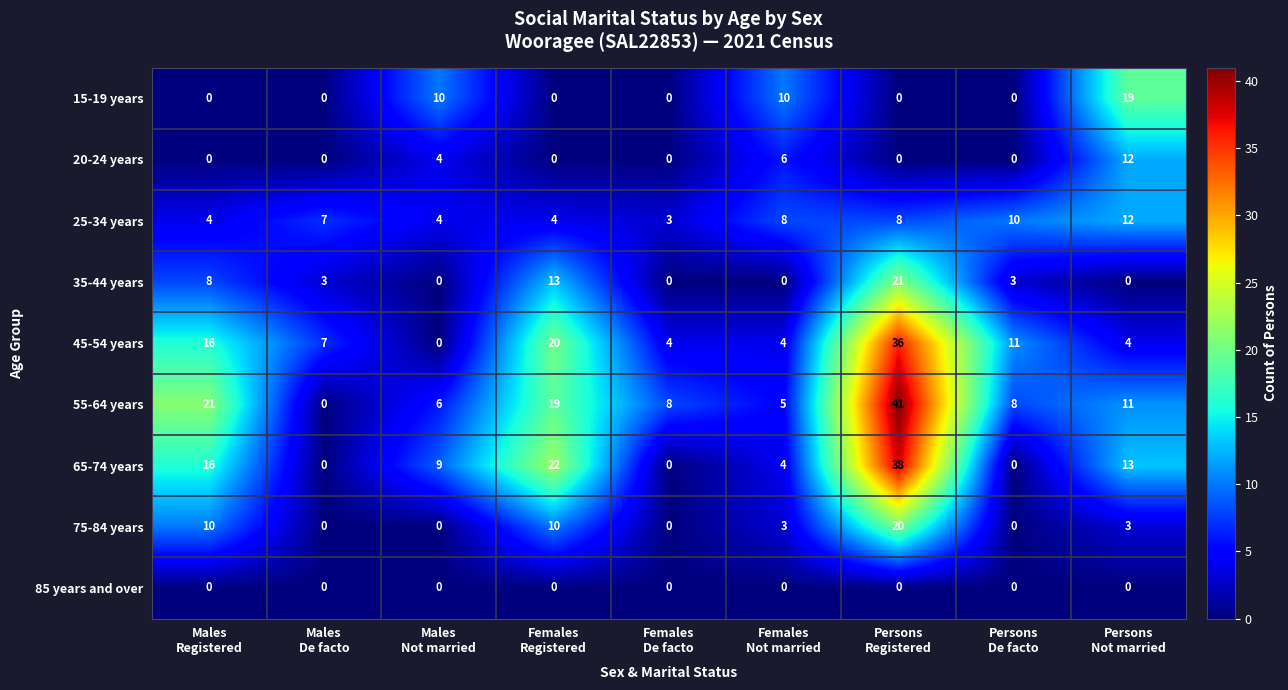

What is the total value across all series at Males
De facto?

17